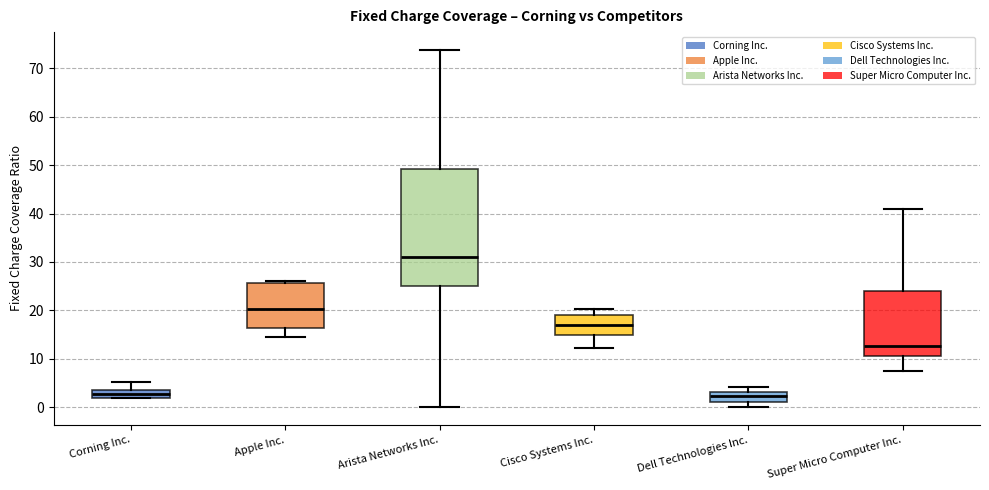

Comparing the boxes themselves (not the whiskers), which one is the tallest?

Arista Networks Inc.